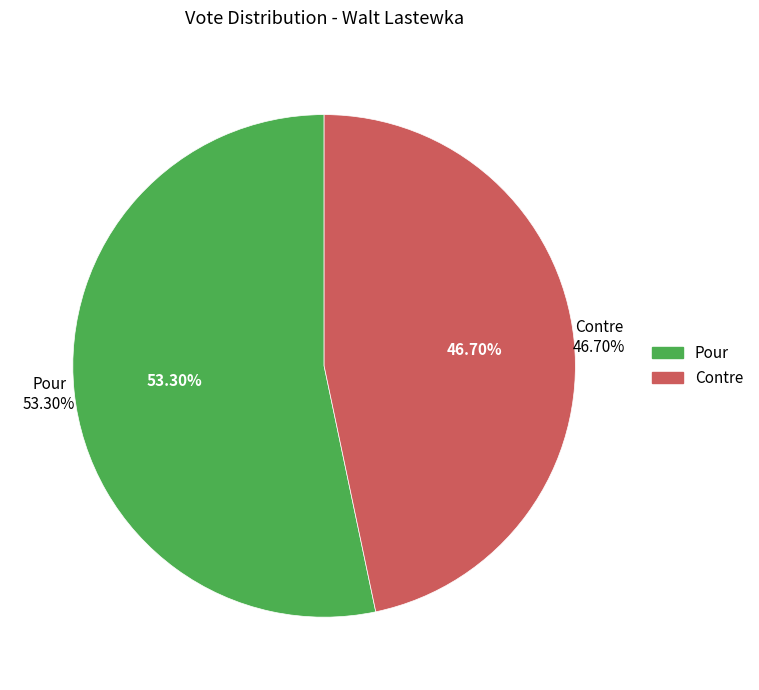

Which has a higher value, Contre or Pour?

Pour